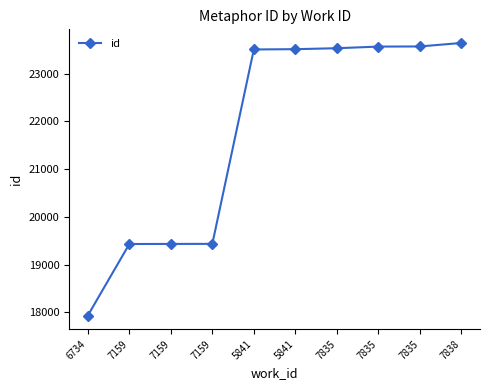

What is the label of the 8th point from the right?

7159